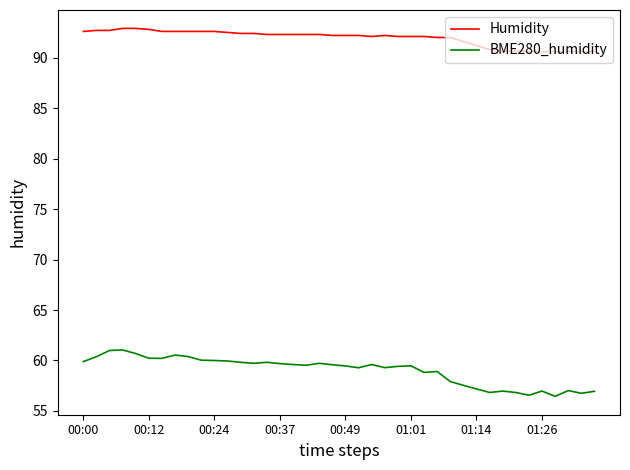

Which series has the largest range (max minus min)?

BME280_humidity